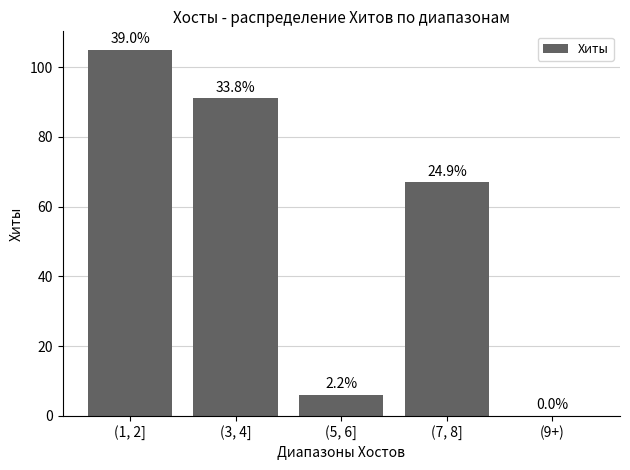

Reading left to right, transcribe all the data shown in this chart.

(1, 2]=105	(3, 4]=91	(5, 6]=6	(7, 8]=67	(9+)=0